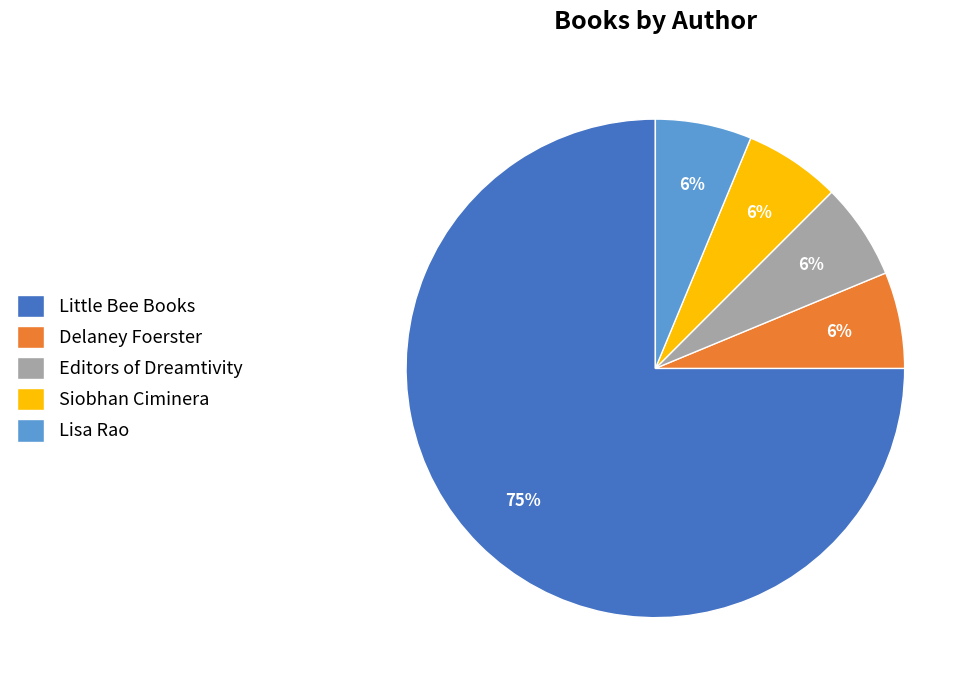

To the nearest percent, what percentage of the pie is Siobhan Ciminera?

6%